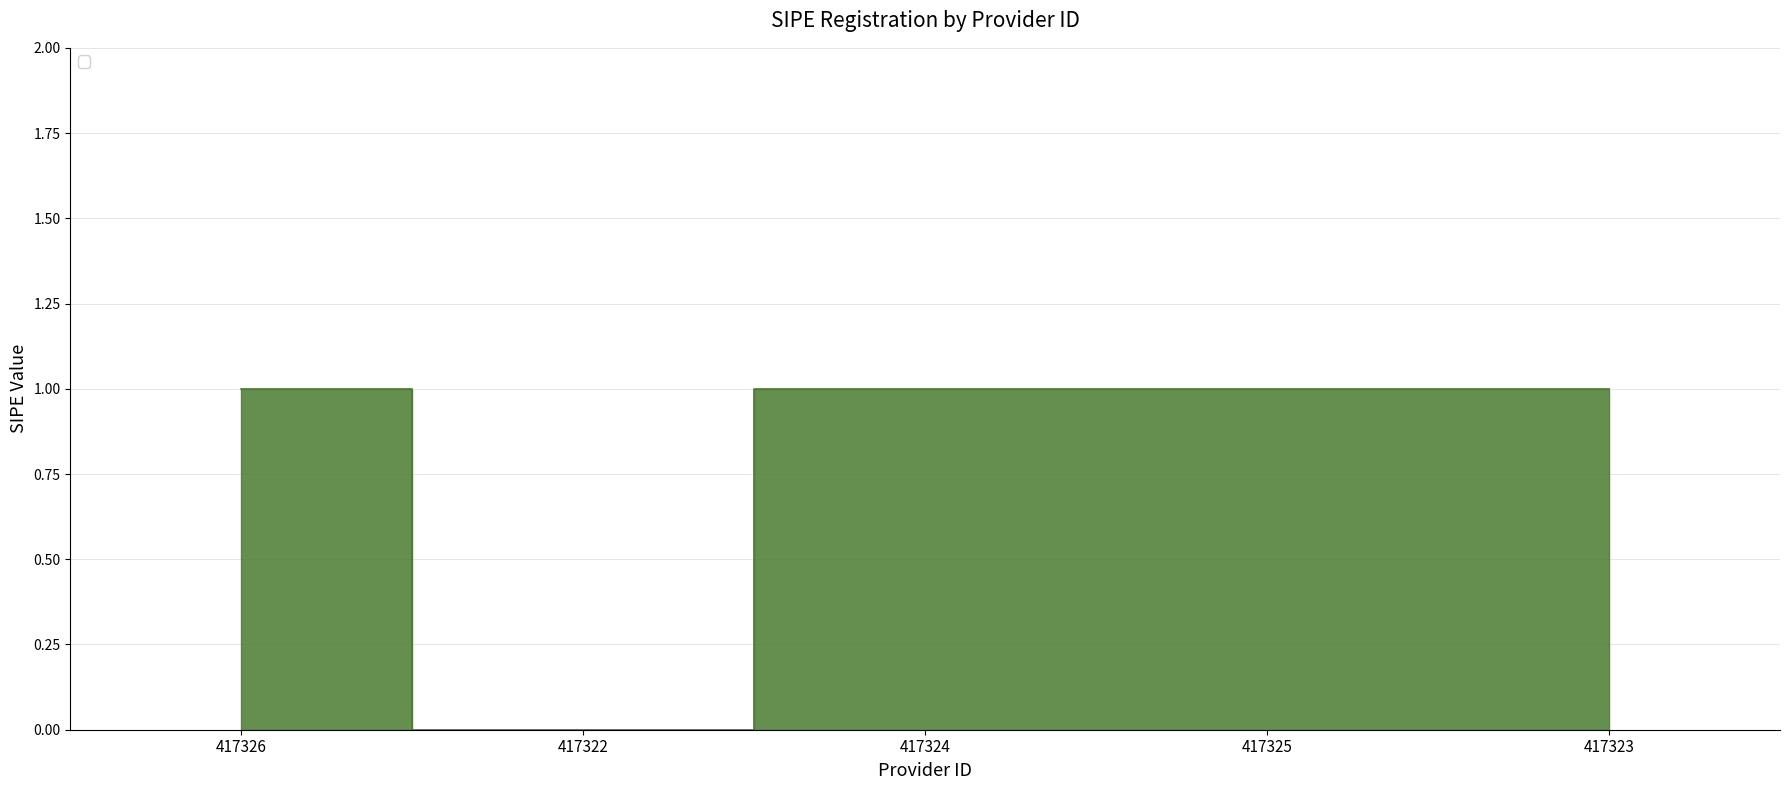

Where is the first local minimum?

417322